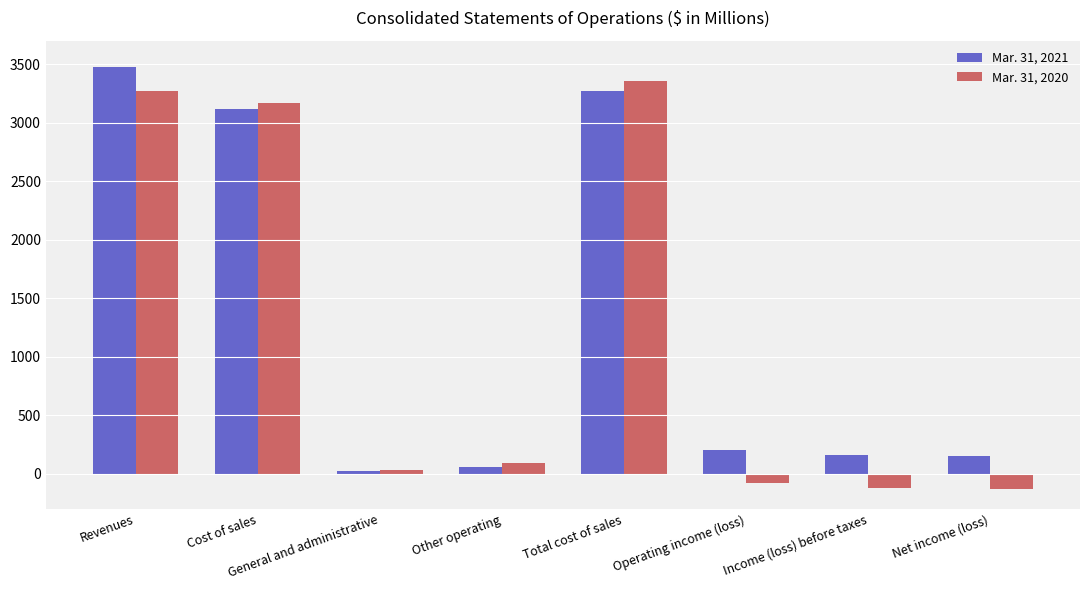

True or false: Mar. 31, 2020 has a value of -82 at Operating income (loss).

True